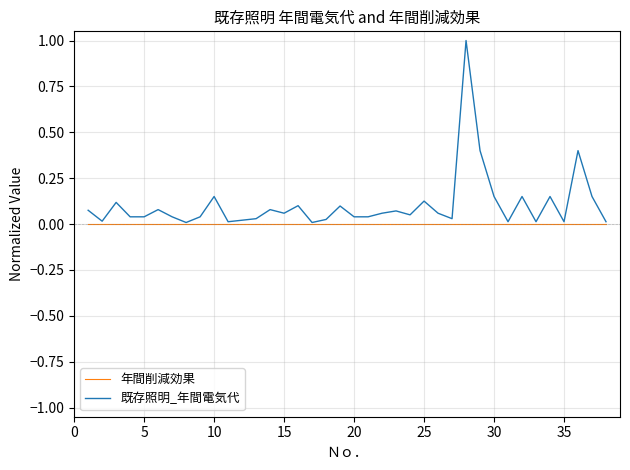

What is the maximum value shown in the chart?

1.0